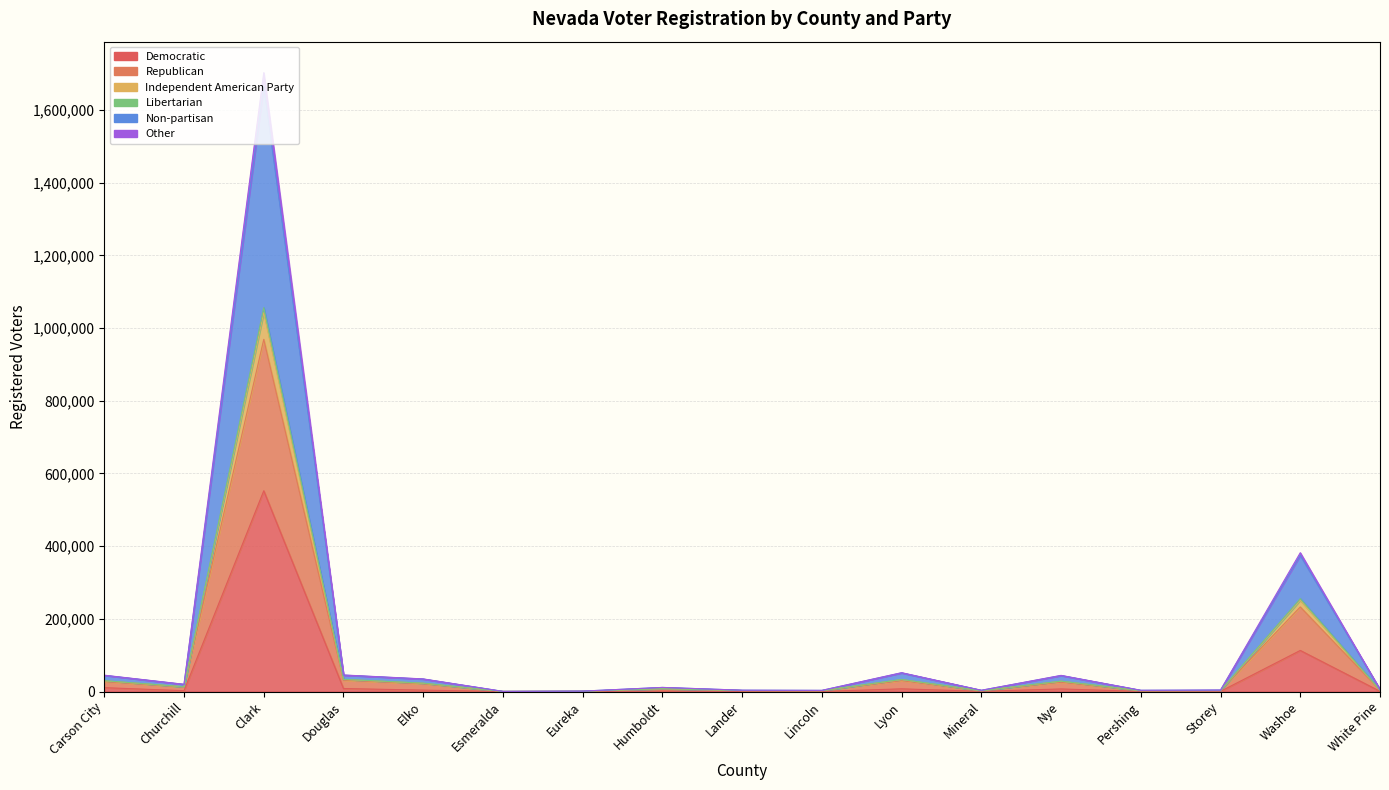

How many lines are shown in the chart?

6